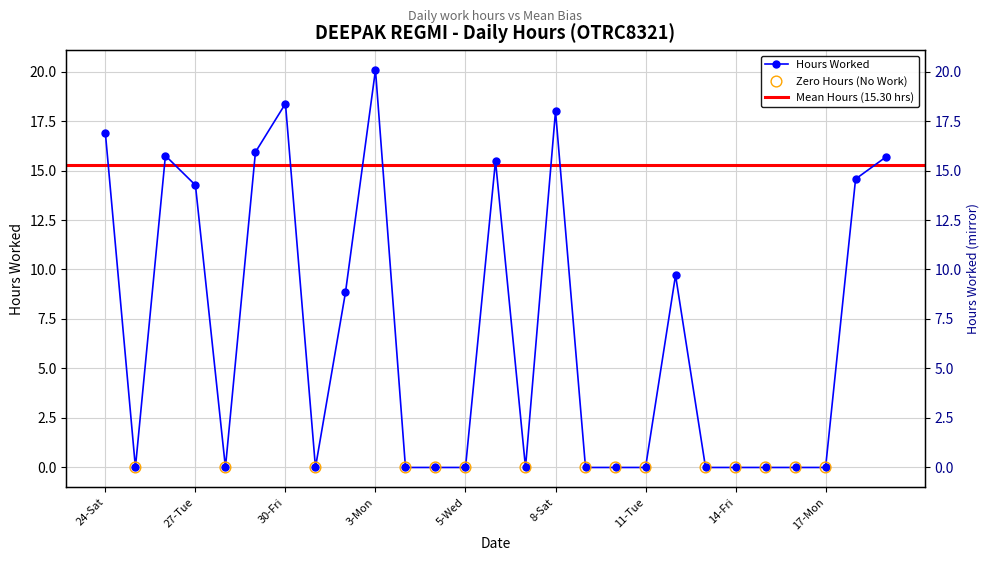

Approximately how many times larger is the value at 26-Mon compared to 19-Wed?

1.0